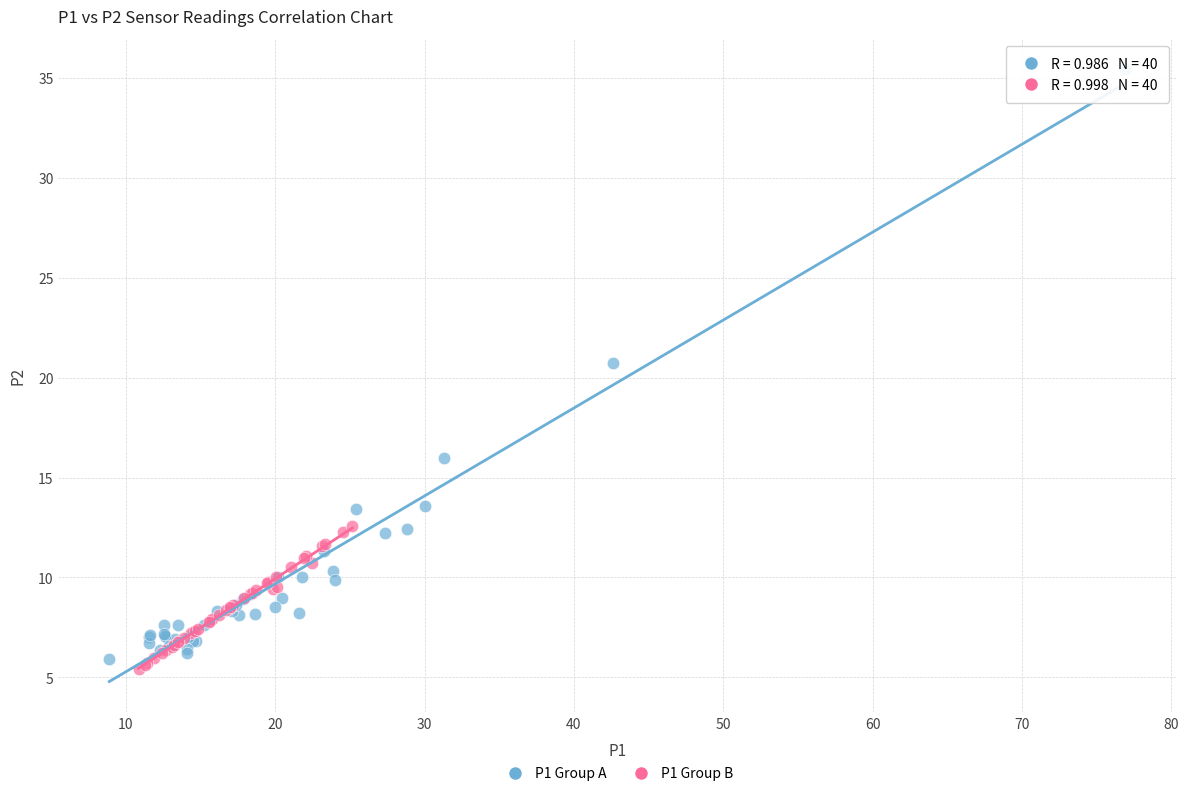

Which series reaches the maximum Y coordinate?

P1 Group A